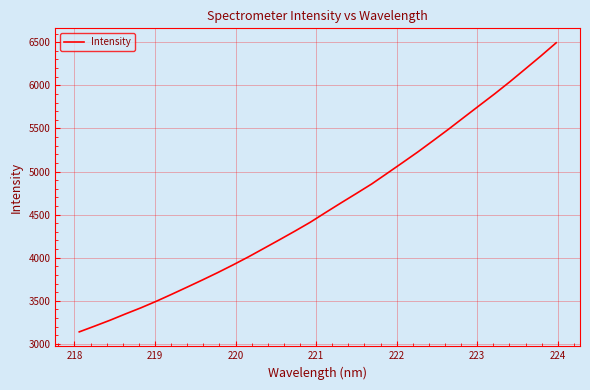

What is the minimum value shown in the chart?

3139.0